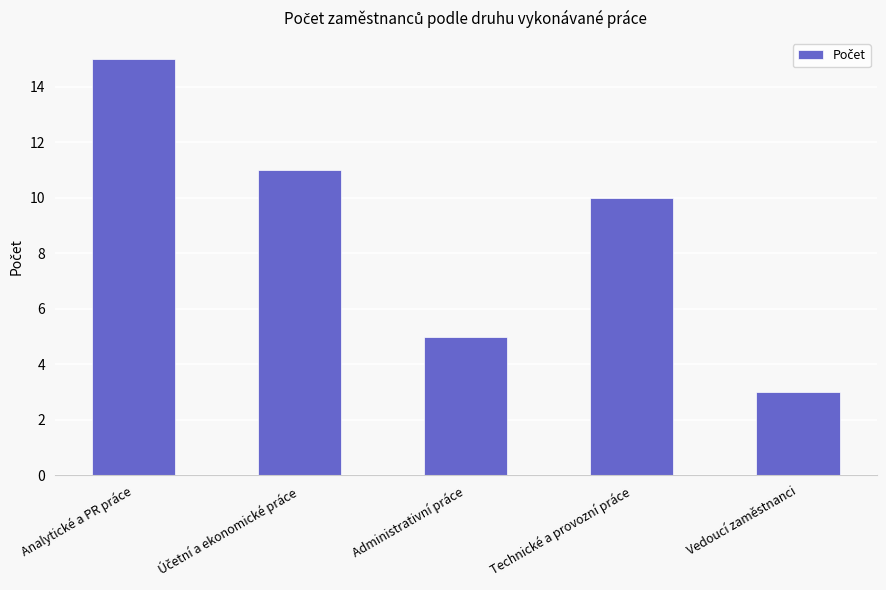

Reading left to right, what are all the values shown in this chart?

15	11	5	10	3